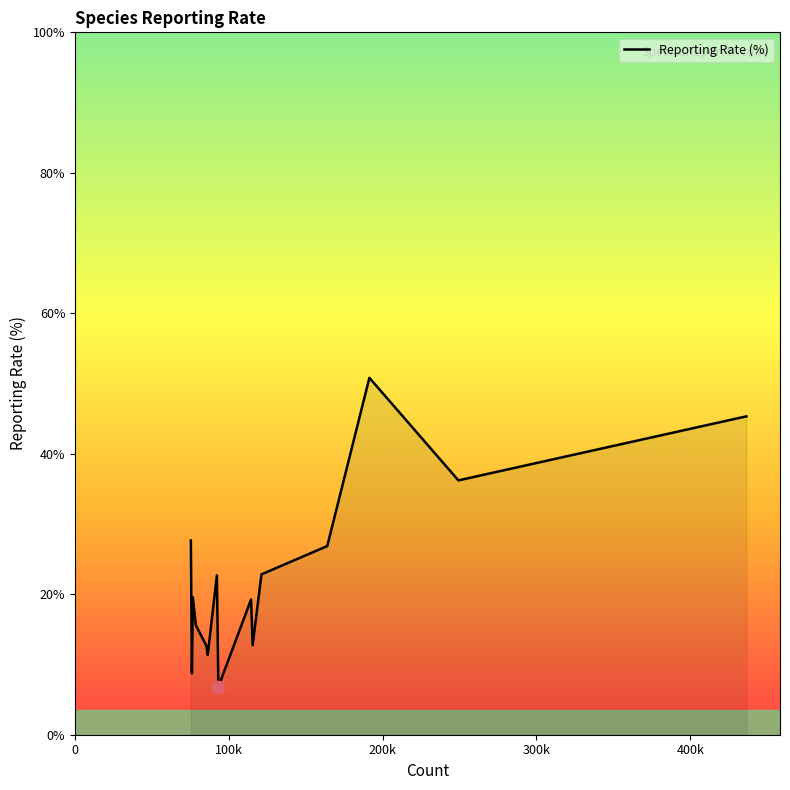

What is the greatest value displayed?

50.8